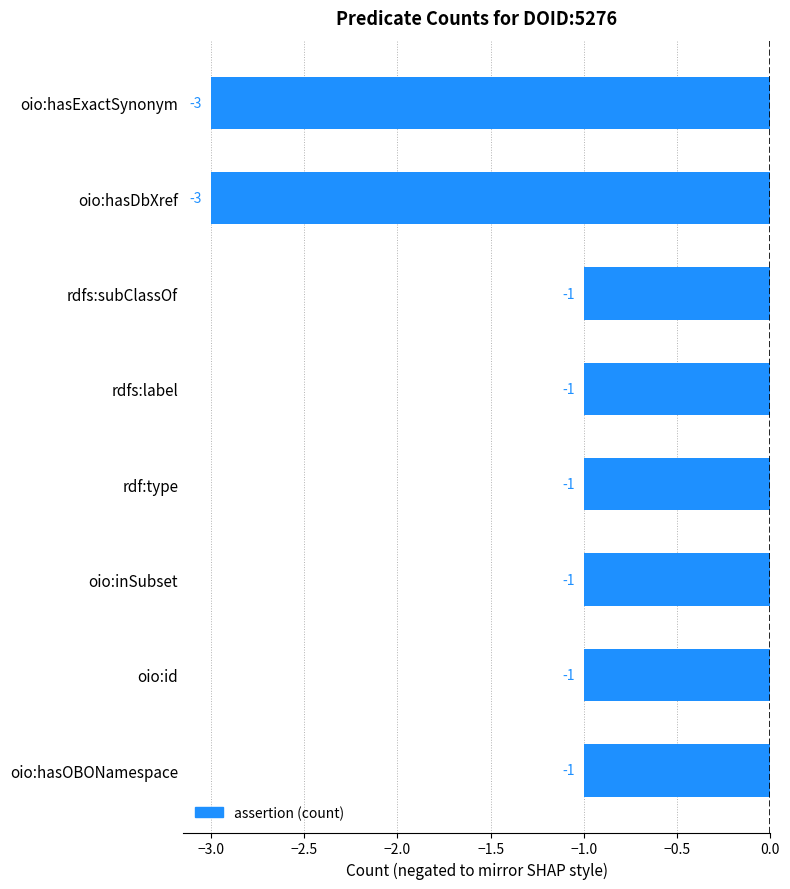

Are the bars horizontal?

Yes